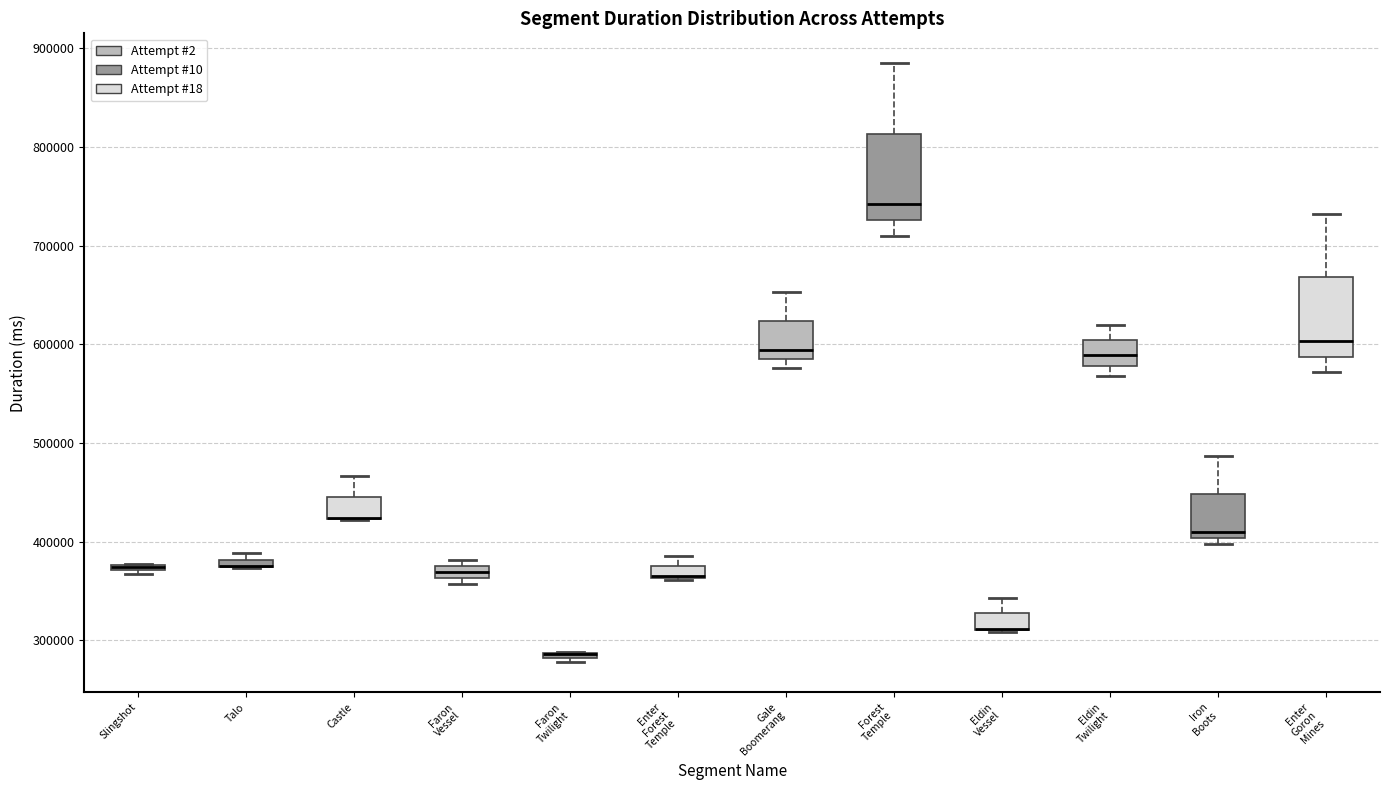

Where does the upper whisker of the box for Castle end on the y-axis? The values are not printed on the chart, so give them approximately, as read against the axis.

470000